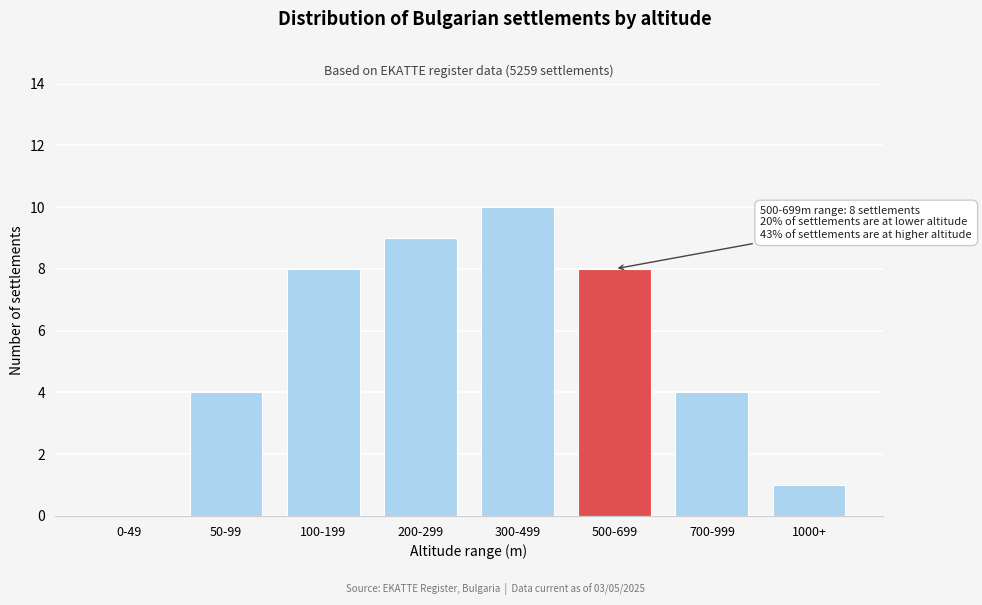

Reading left to right, transcribe all the data shown in this chart.

0-49=0	50-99=4	100-199=8	200-299=9	300-499=10	500-699=8	700-999=4	1000+=1